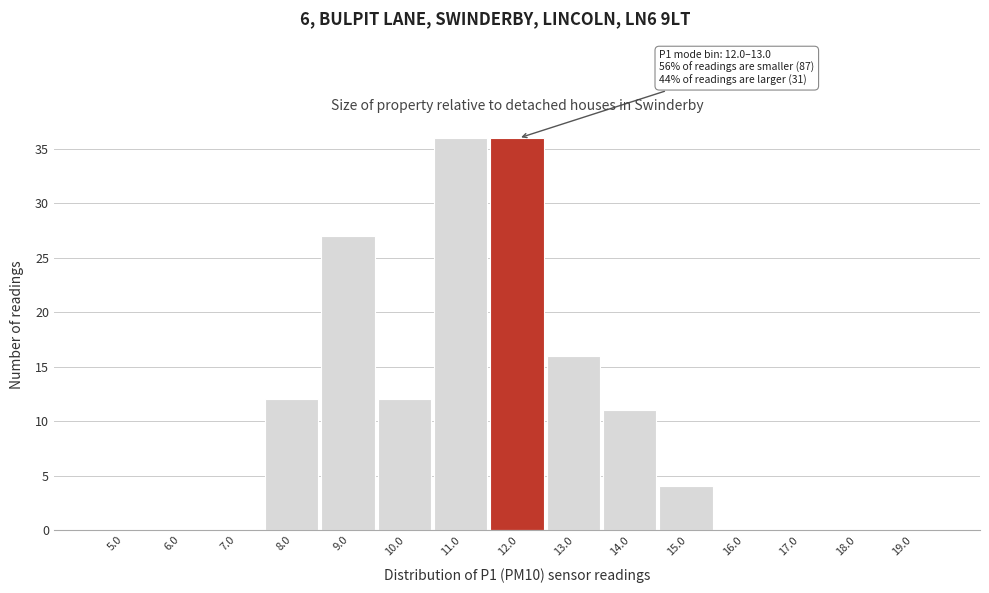

Reading left to right, list all the values displayed in this chart.

5.0=0	6.0=0	7.0=0	8.0=12	9.0=27	10.0=12	11.0=36	12.0=36	13.0=16	14.0=11	15.0=4	16.0=0	17.0=0	18.0=0	19.0=0